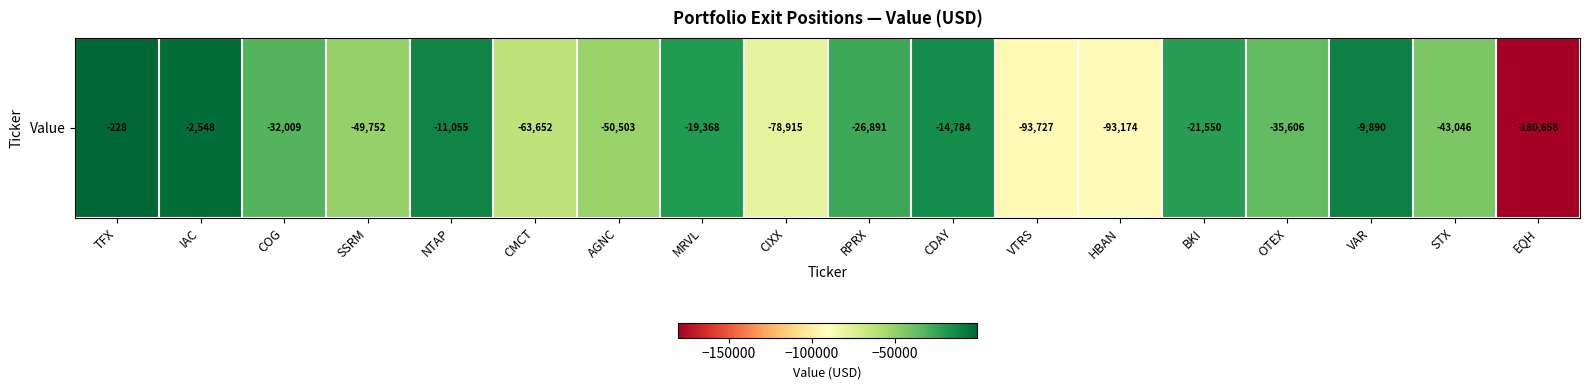

Reading left to right, transcribe all the data shown in this chart.

TFX=-228	IAC=-2548	COG=-32009	SSRM=-49752	NTAP=-11055	CMCT=-63652	AGNC=-50503	MRVL=-19368	CIXX=-78915	RPRX=-26891	CDAY=-14784	VTRS=-93727	HBAN=-93174	BKI=-21550	OTEX=-35606	VAR=-9890	STX=-43046	EQH=-180658